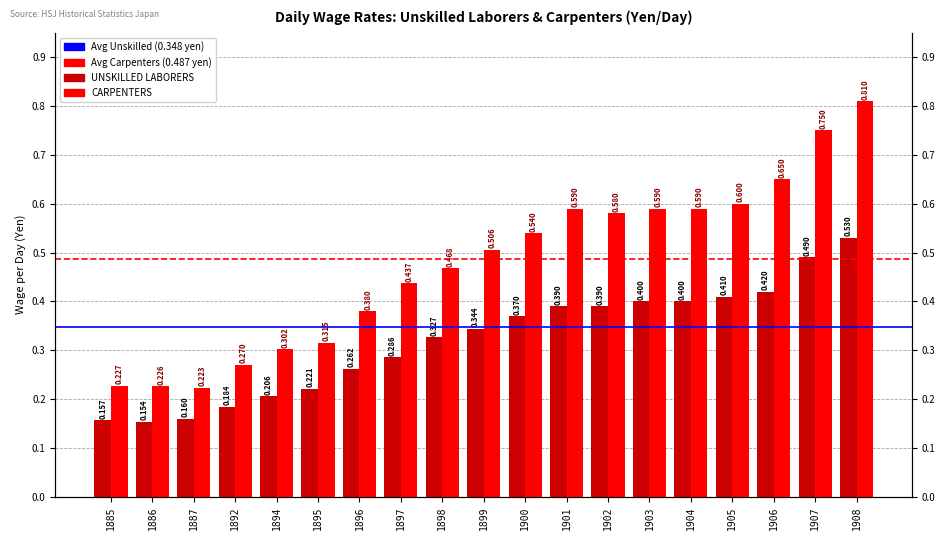

At how many categories does at least one series exceed 0?

19